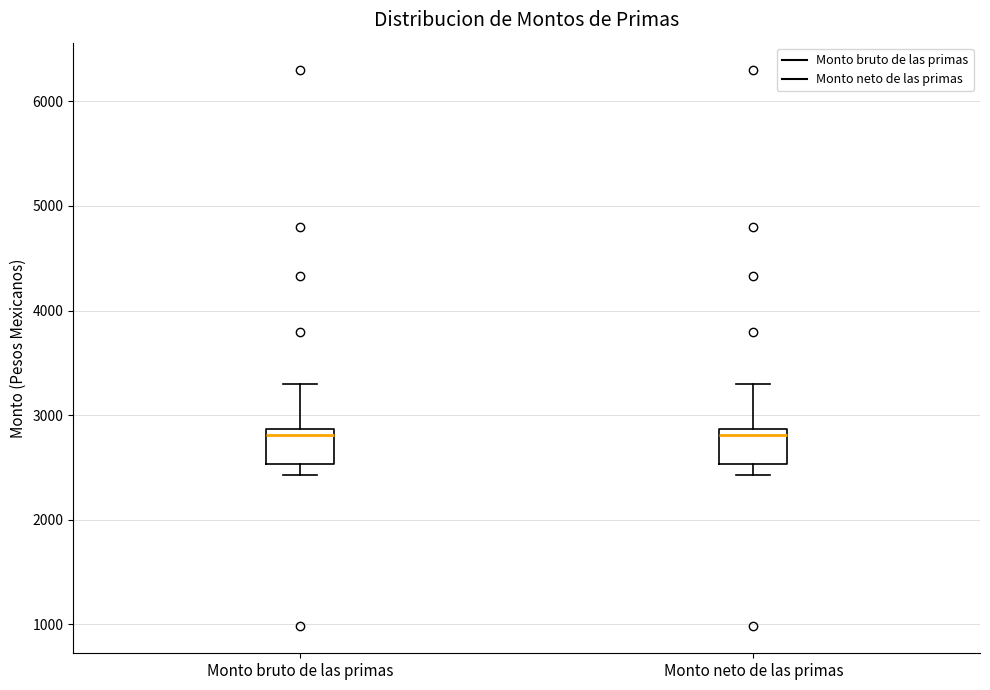

Where does the lower whisker of the box for Monto neto de las primas end on the y-axis? The values are not printed on the chart, so give them approximately, as read against the axis.

2400